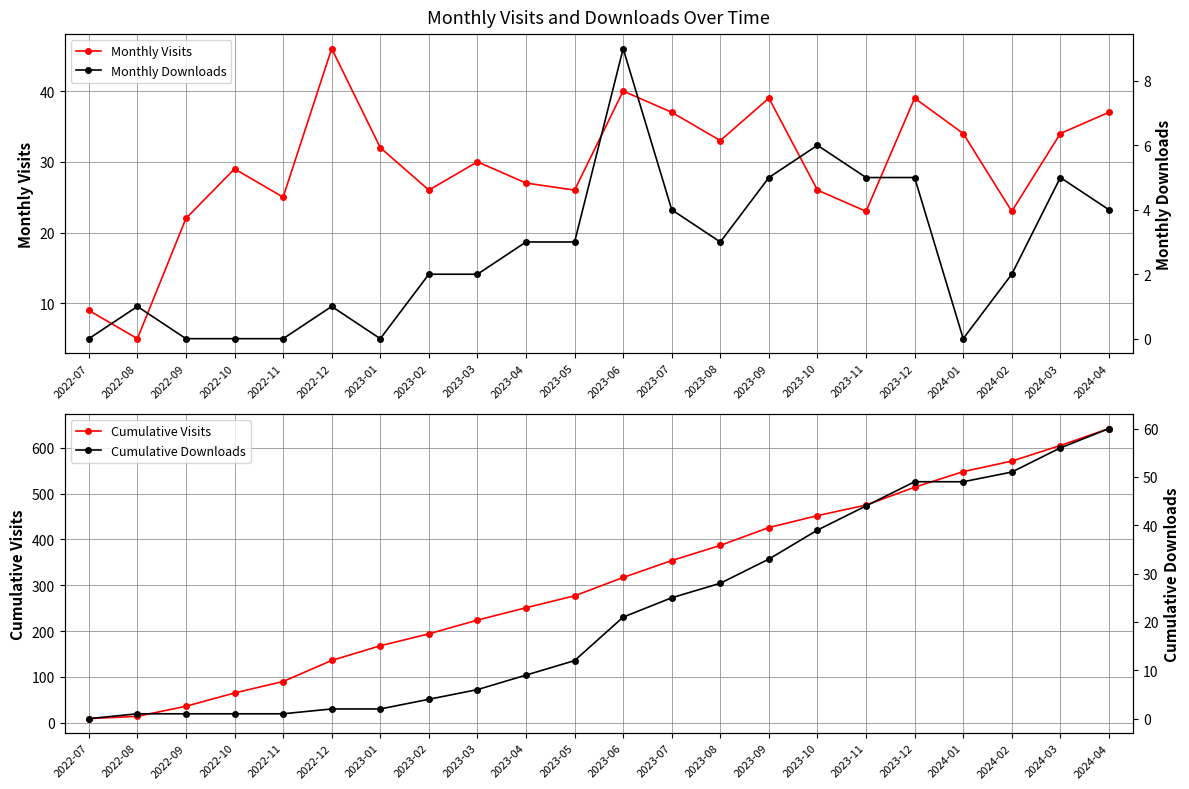

At which category is the sum across all series the highest?

2024-04